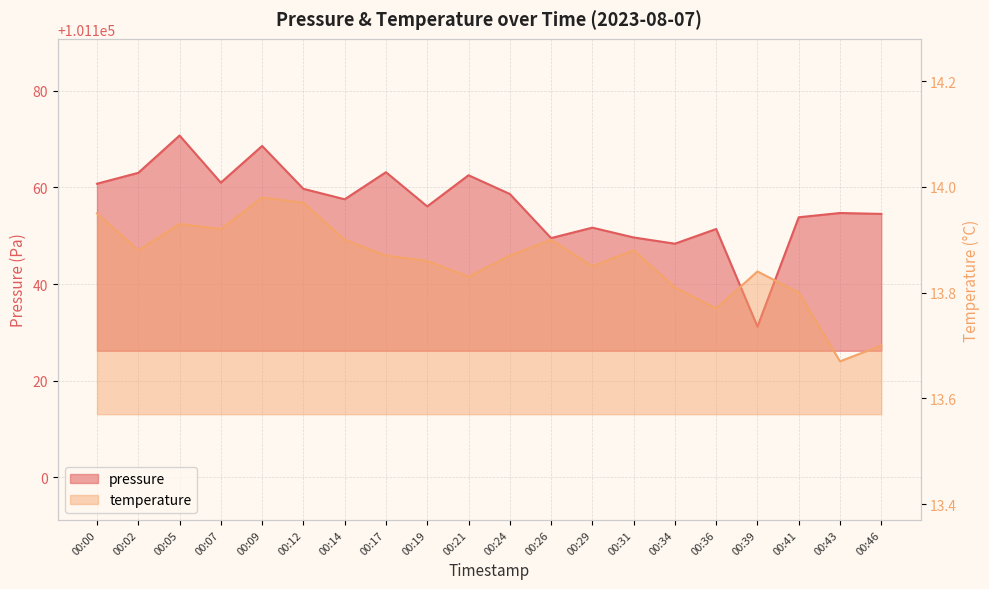

Rank the series by their average value, from highest to lowest.

pressure, temperature